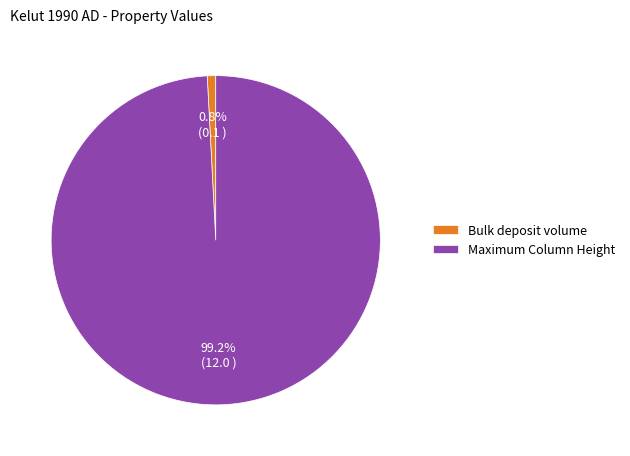

Which has a higher value, Maximum Column Height or Bulk deposit volume?

Maximum Column Height